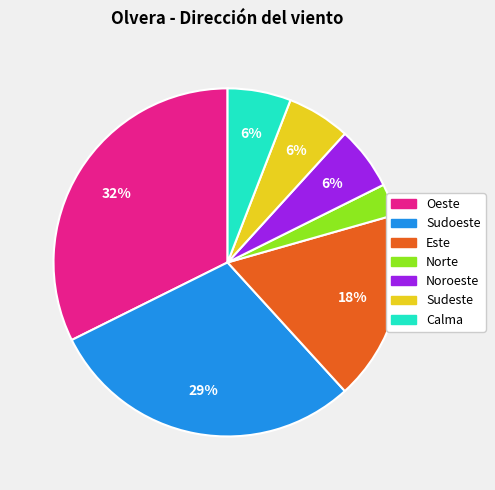

How many slices are in this pie chart?

7